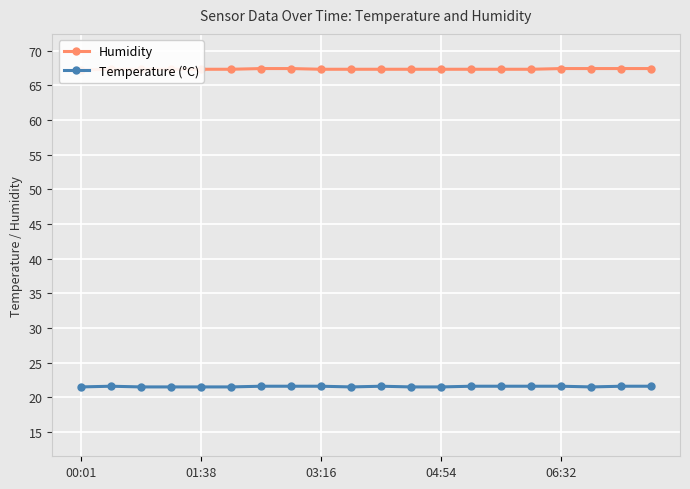

At 6, list the series in order from smallest to largest.

Temperature (°C), Humidity